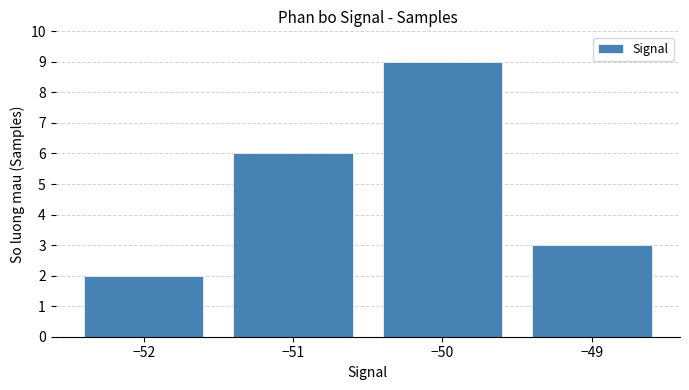

What is the value of the 4th bar from the left?

3